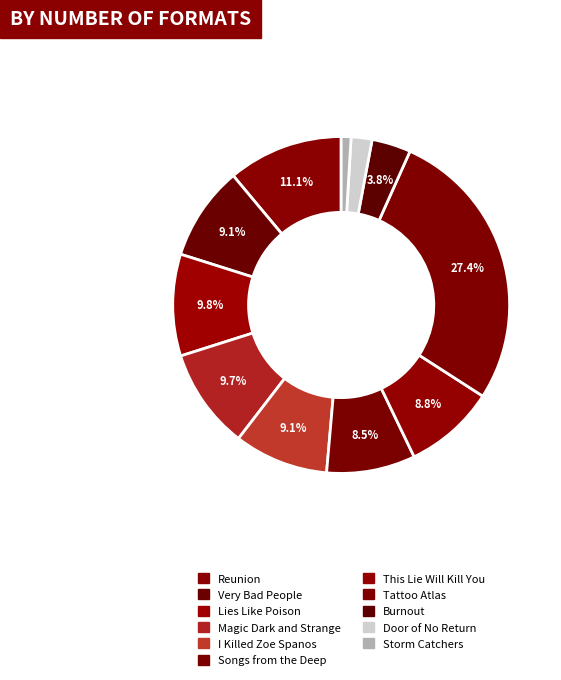

Is there a majority slice in this chart?

No